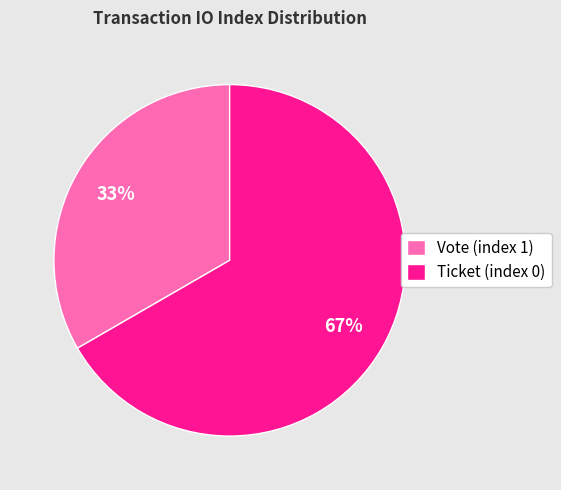

To the nearest percent, what portion does Vote (index 1) represent?

33%